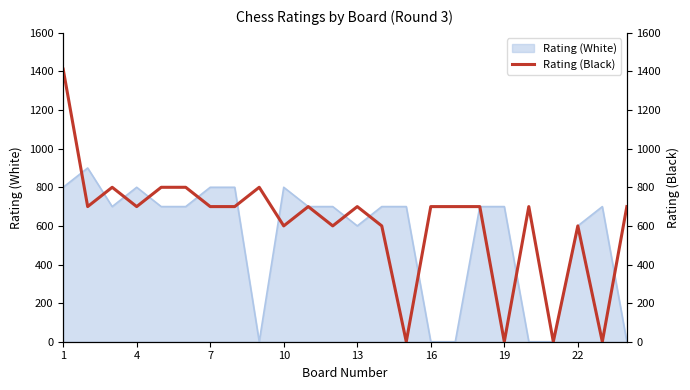

Between 16 and 20, which is larger?

16